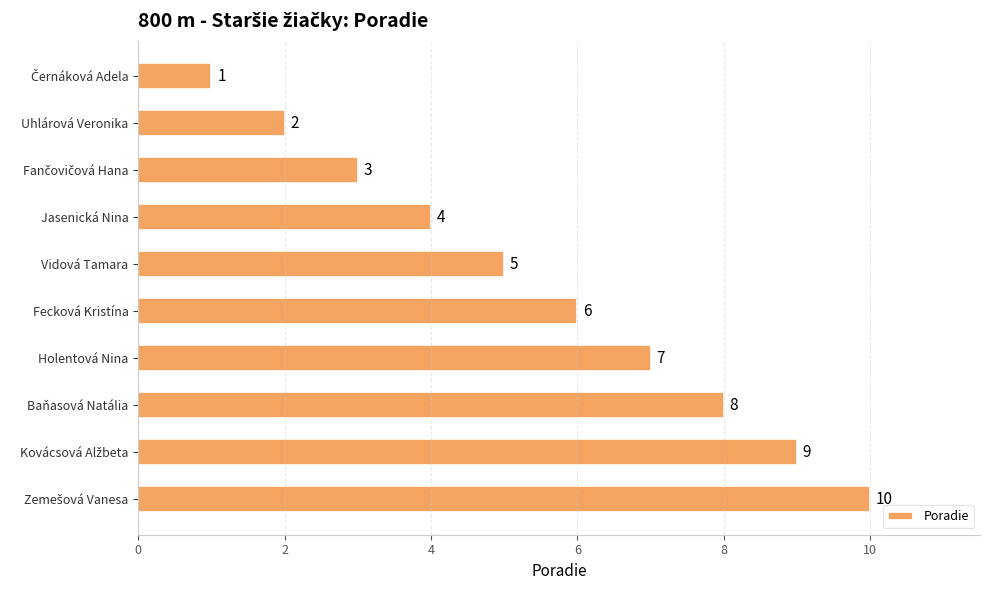

Count the number of categories in the chart.

10